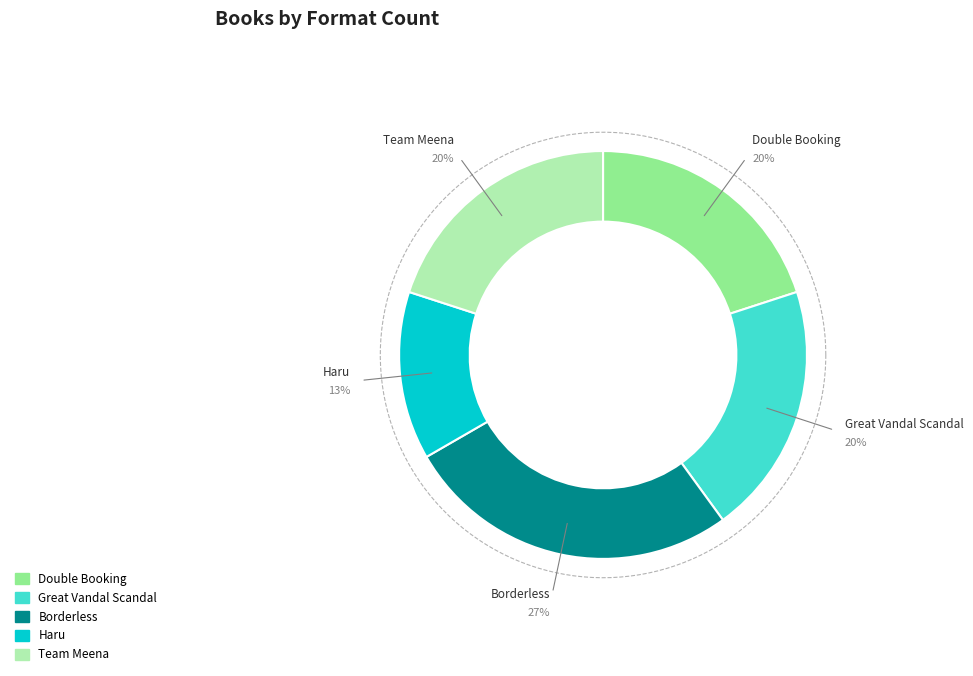

Between Great Vandal Scandal and Borderless, which is larger?

Borderless